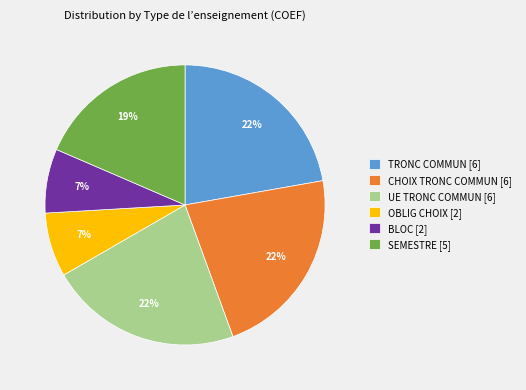

The TRONC COMMUN slice represents 22% of the pie. True or false?

True